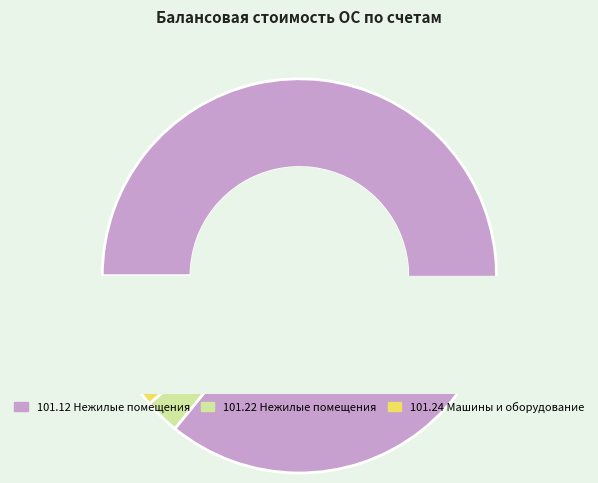

What portion of the pie excludes 101.24 Машины и оборудование?

88.8%